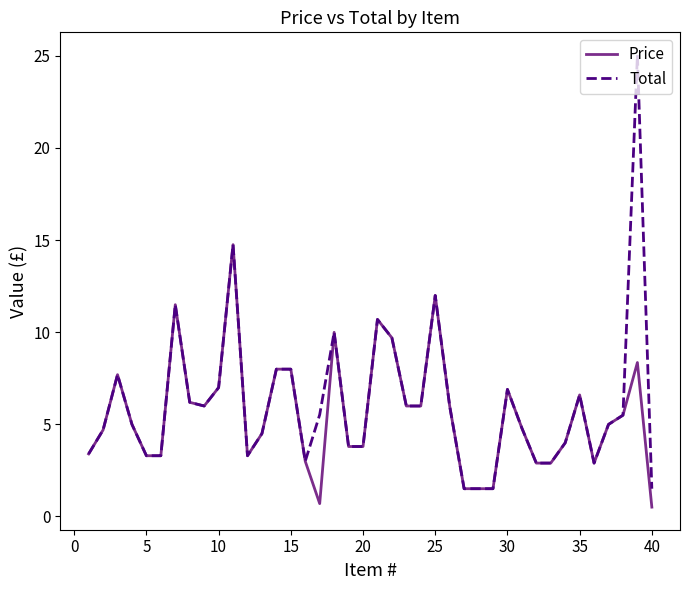

Which series has the largest range (max minus min)?

Total